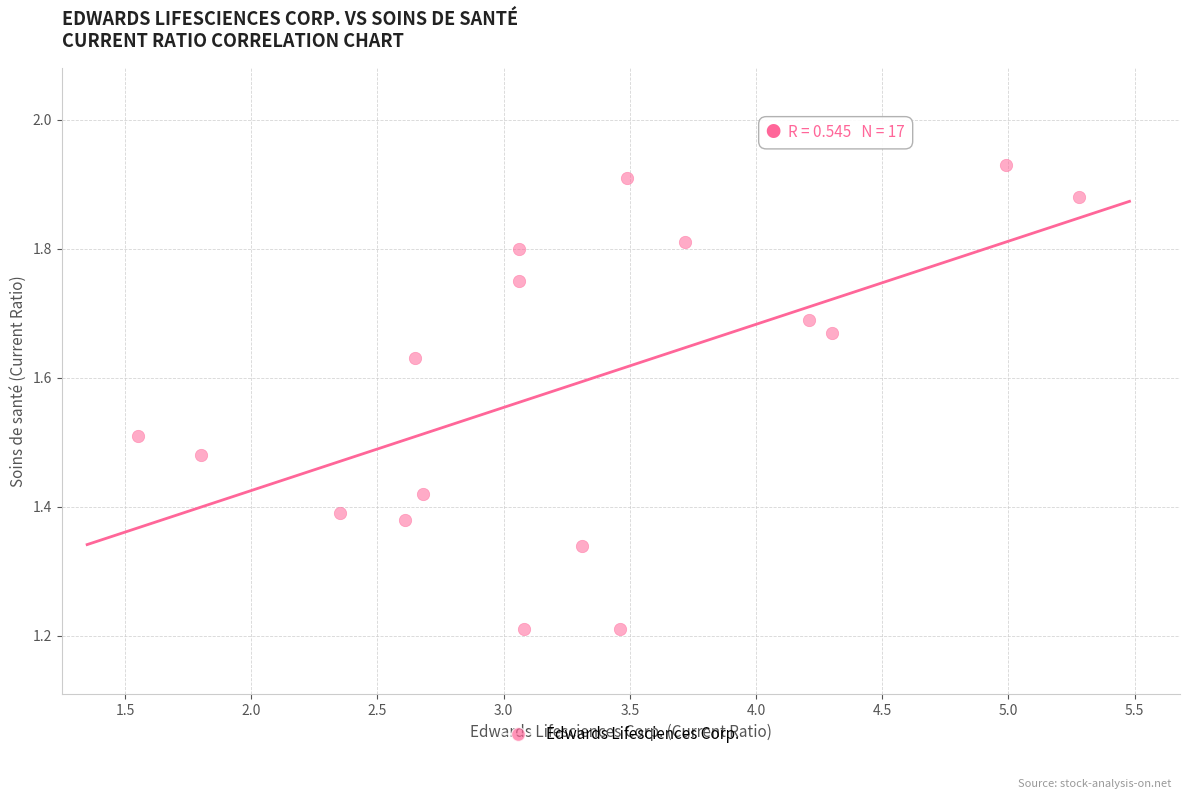

What is the range of Y values (max minus min)?

0.7